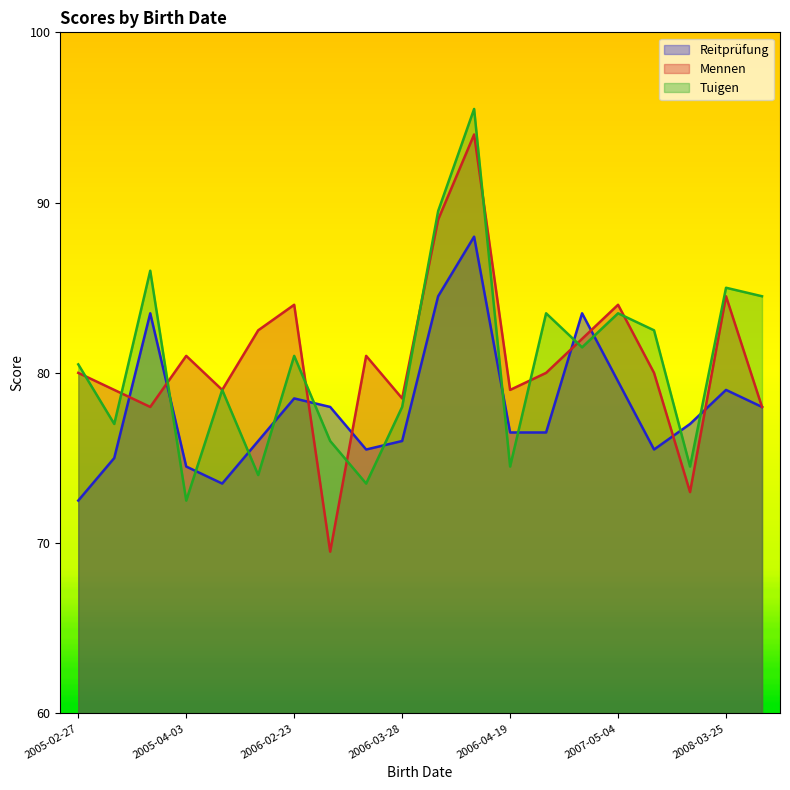

The value of Tuigen at 2005-03-29 is 17.0. True or false?

True